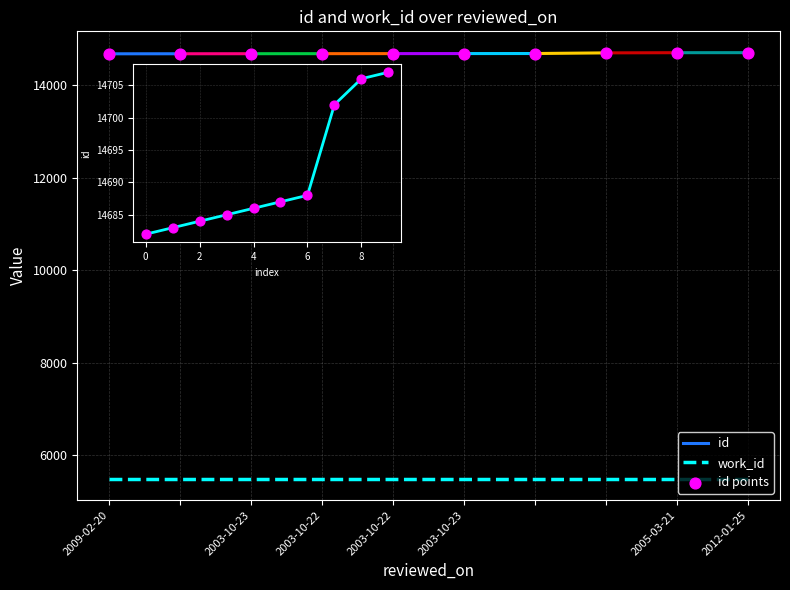

Between 2005-03-21 and , which is larger?

2005-03-21